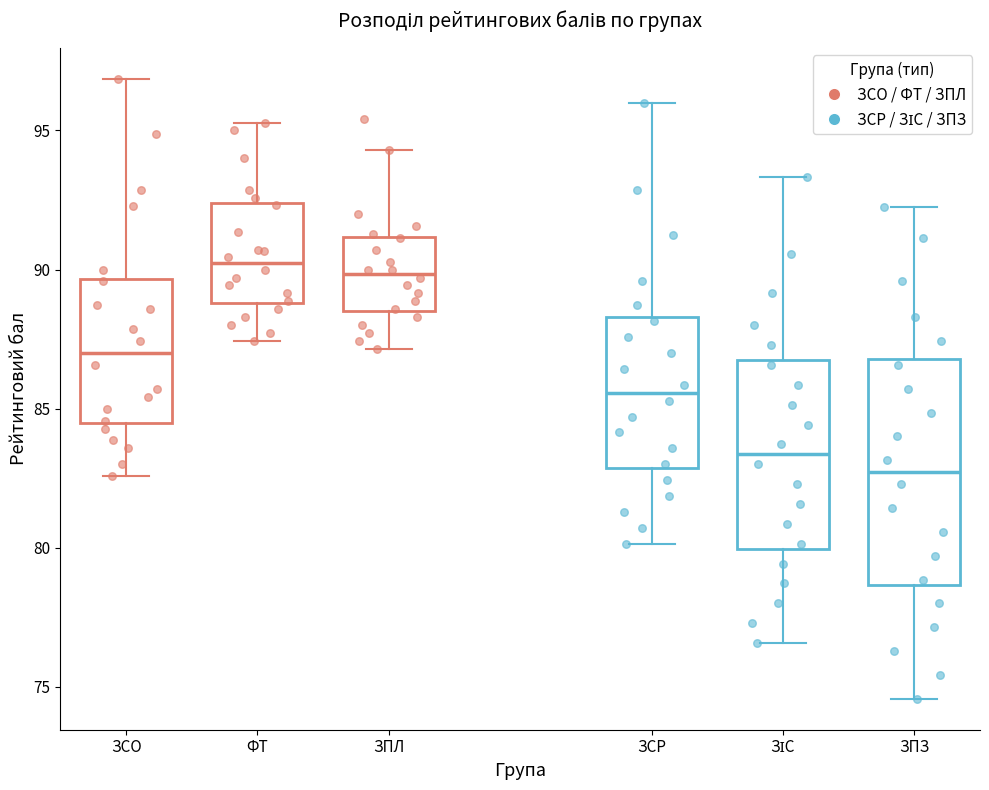

Which box is the tallest, from its lower edge to its upper edge?

ЗПЗ